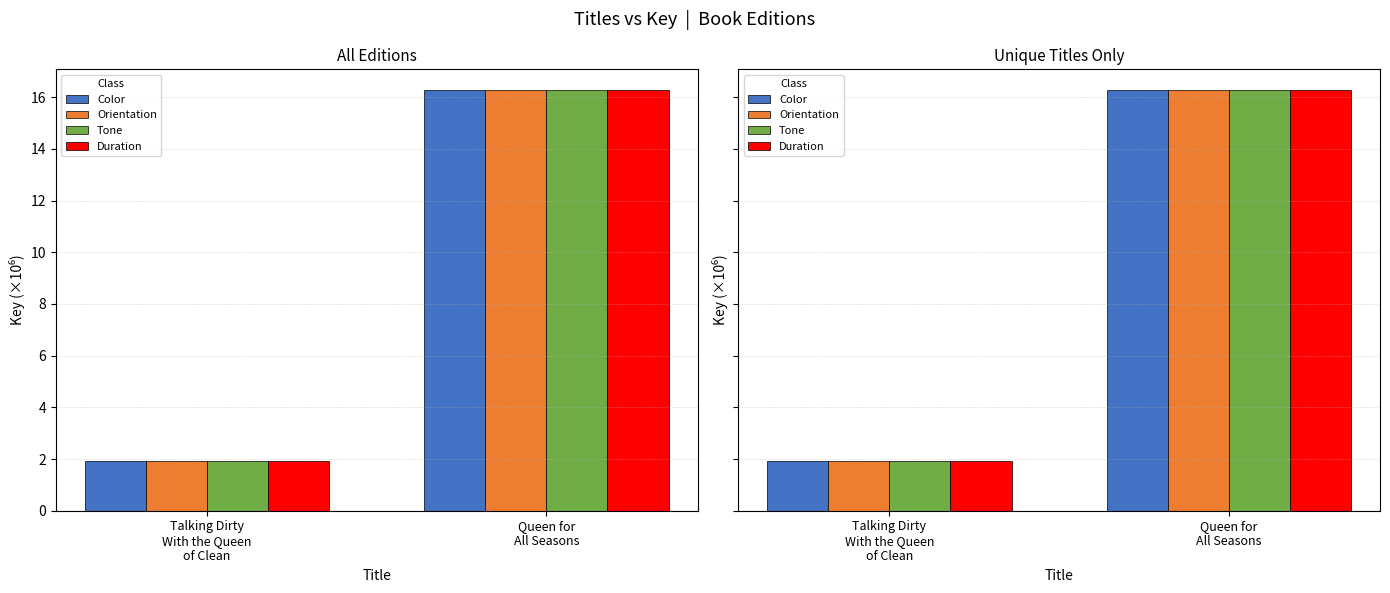

The Orientation series shows 2.6 at Talking Dirty
With the Queen
of Clean. True or false?

False